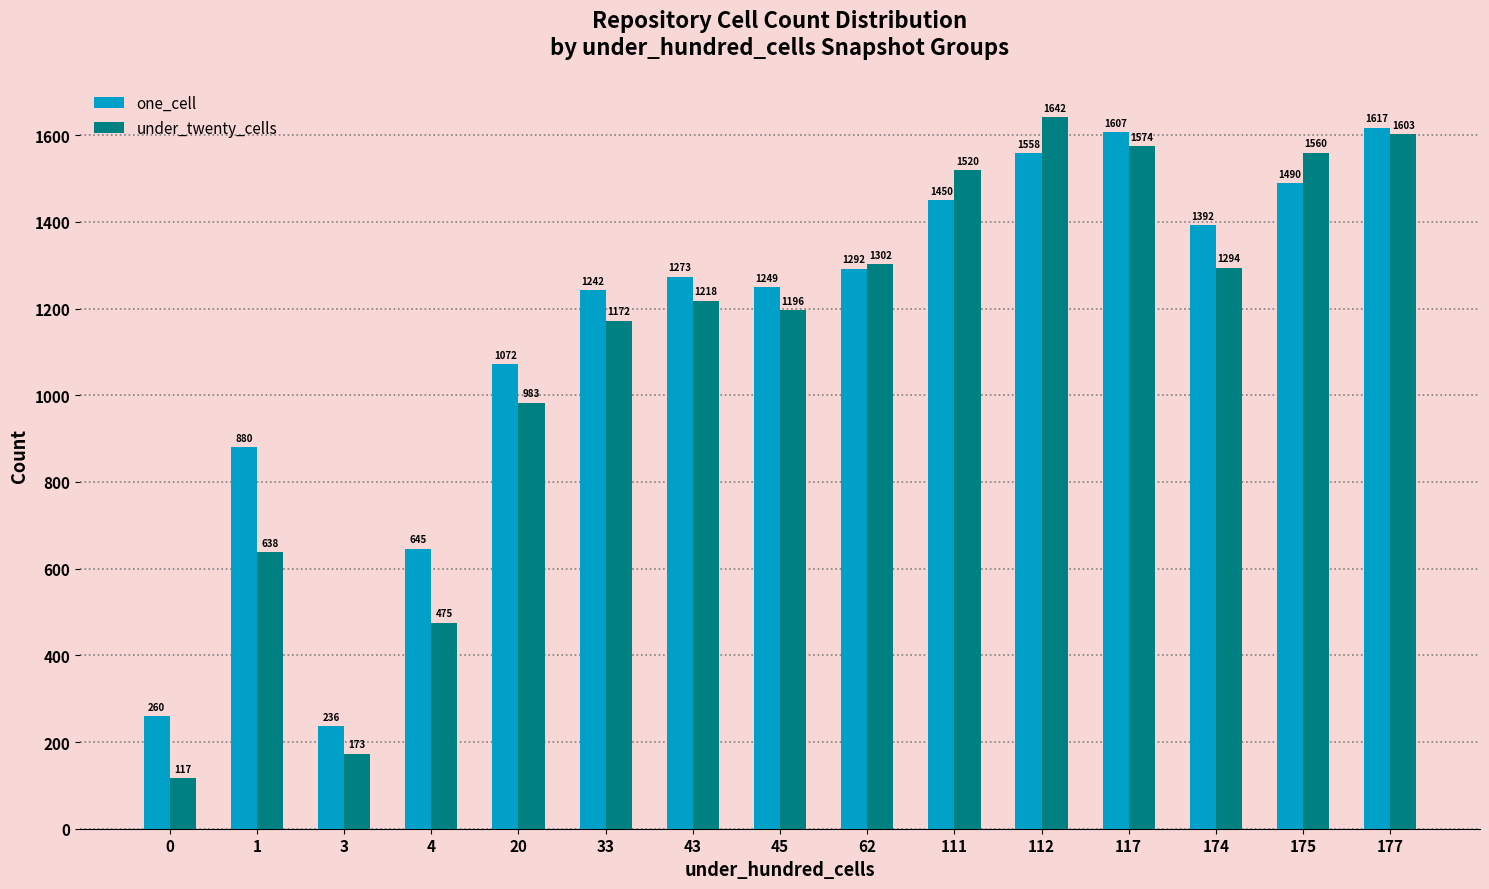

What is the sum of all one_cell values?

17265.9